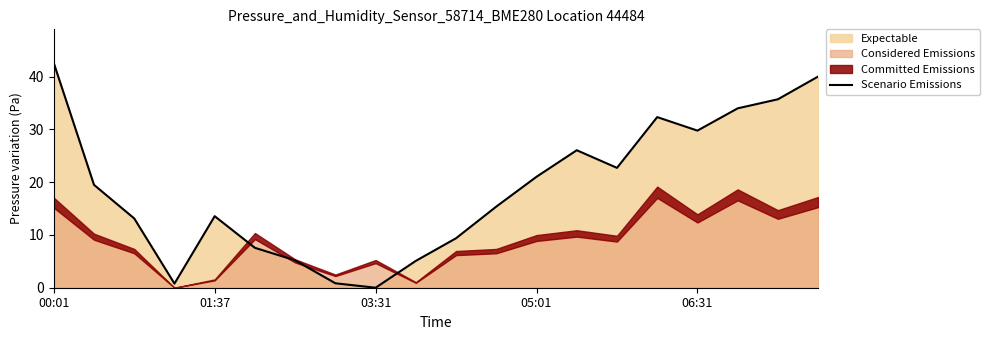

The value of Scenario Emissions at 01:37 is 13.6. True or false?

True